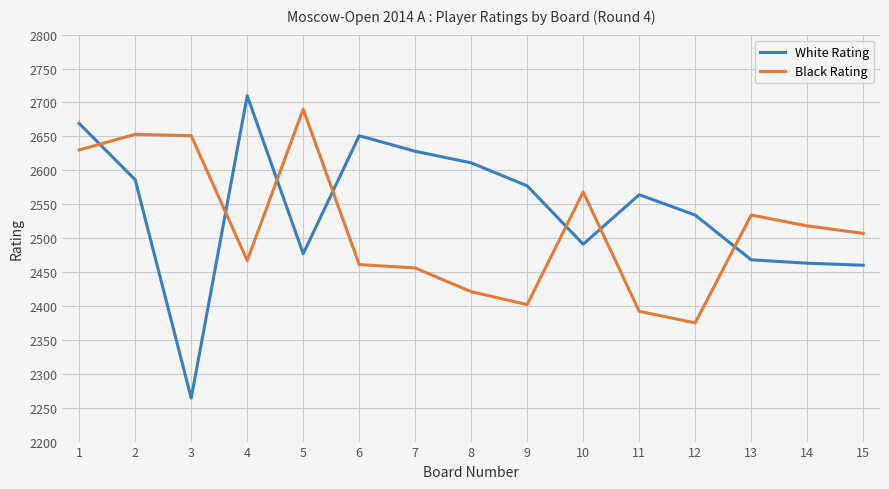

At how many categories does at least one series exceed 2330?

15